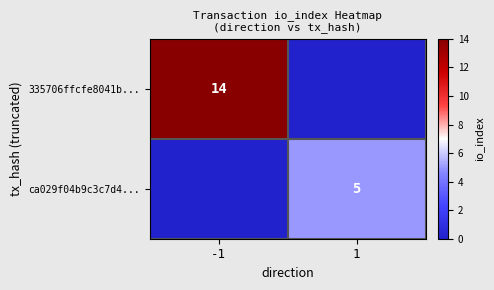

The value of ca029f04b9c3c7d4... at 1 is 5. True or false?

True